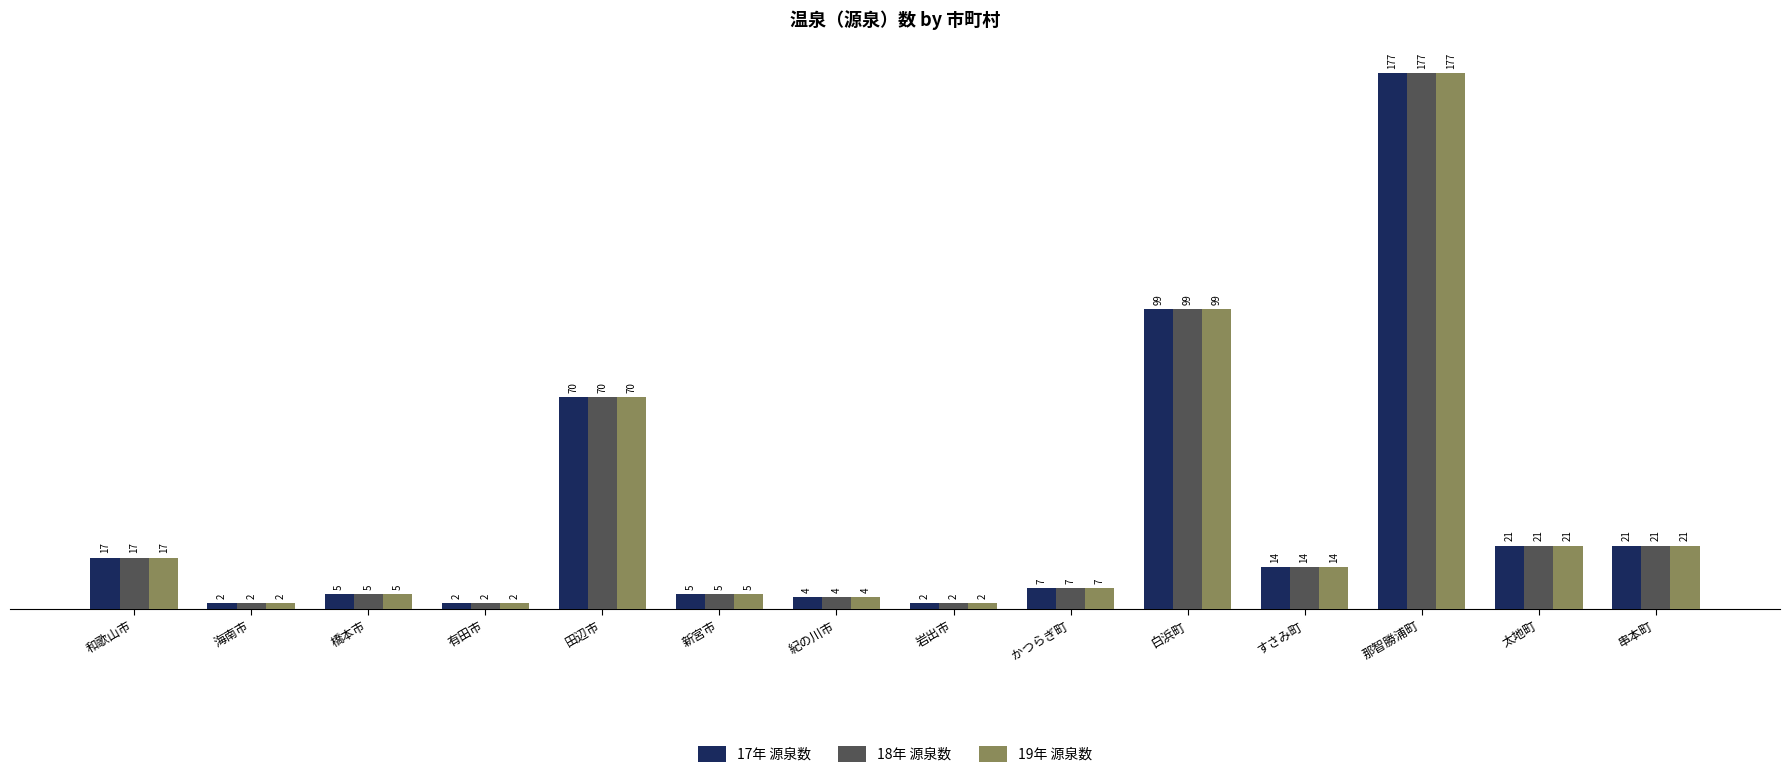

What is the total value across all series at 有田市?

6